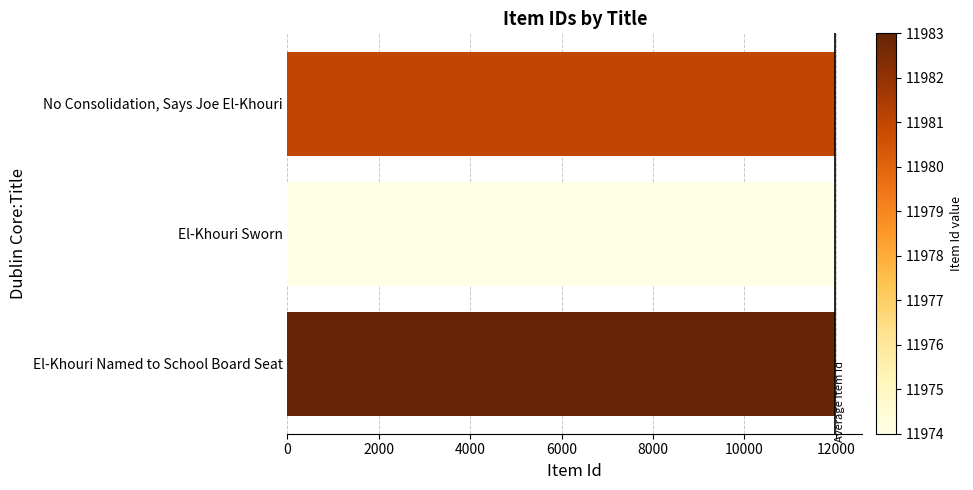

What is the average value?

11979